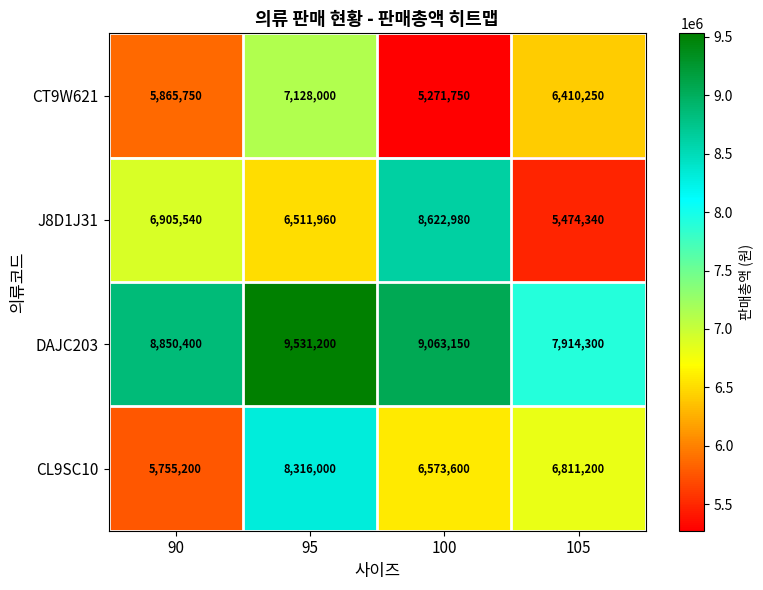

What is the smallest value displayed?

5271750